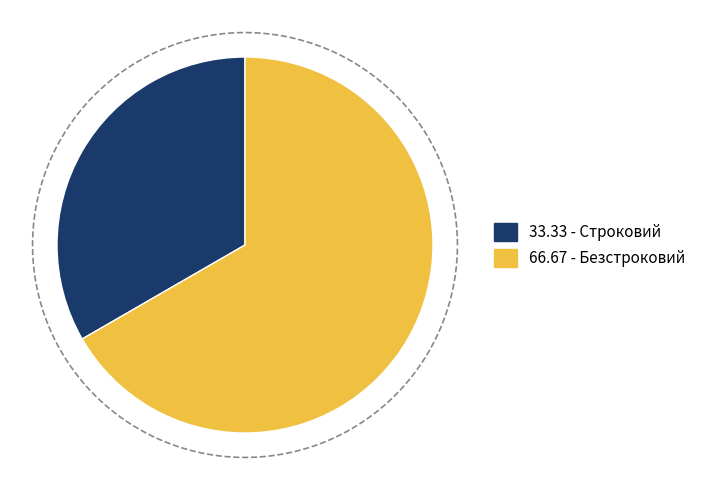

How many segments does this pie chart have?

2